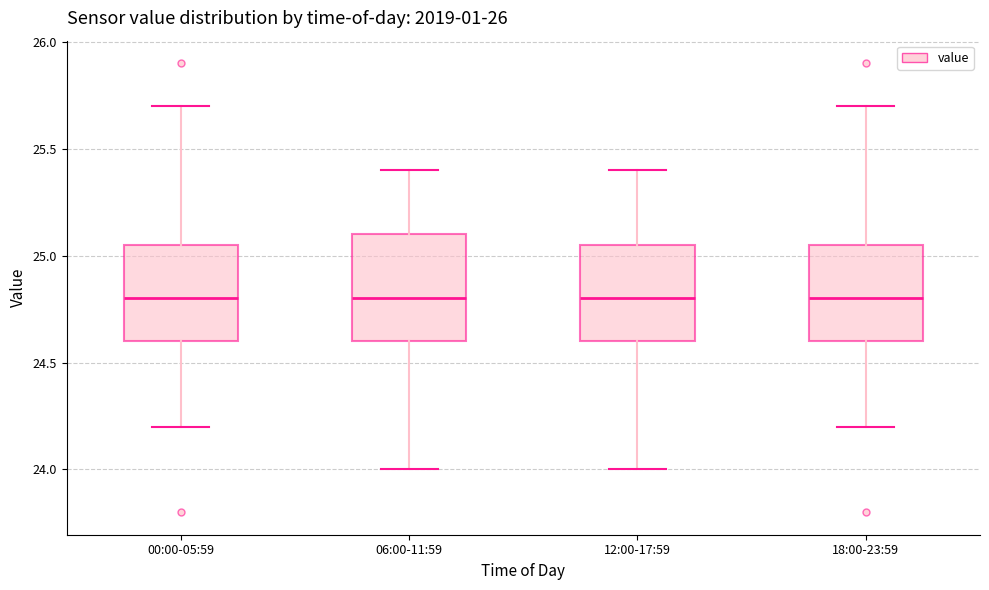

Where does the median line of the box for 12:00-17:59 sit on the y-axis? The values are not printed on the chart, so give them approximately, as read against the axis.

24.80